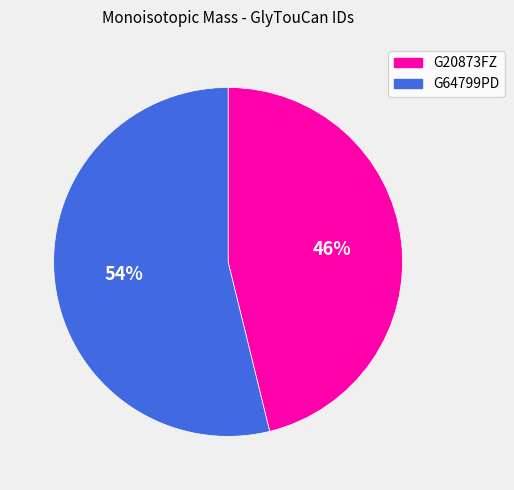

What is the smallest slice in the pie chart?

G20873FZ